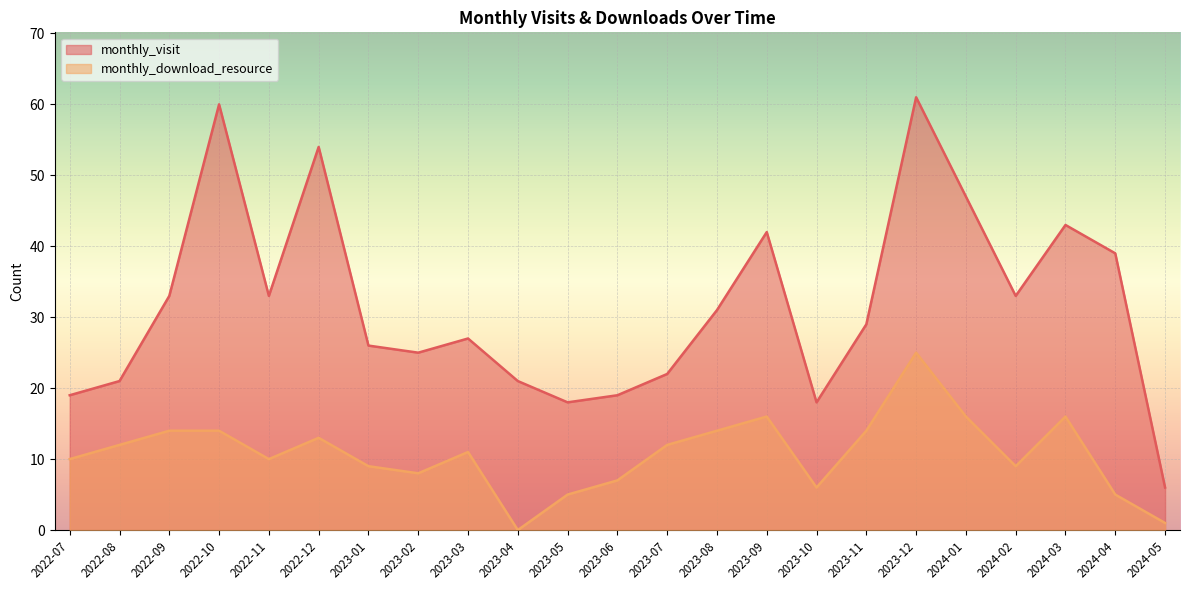

What is the total value across all series at 2022-08?

33